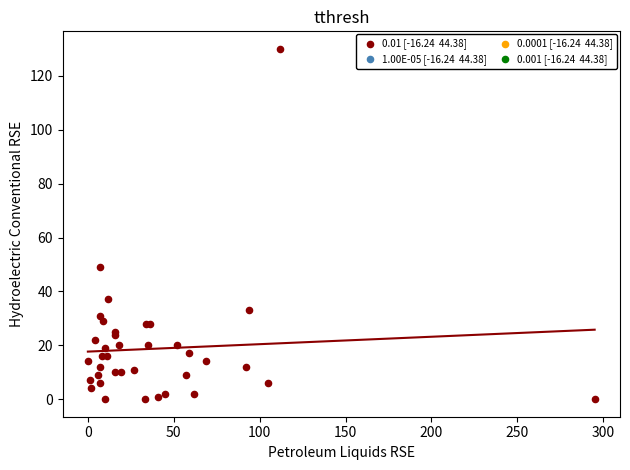

What Y value in the scatter plot is closest to 65?

49